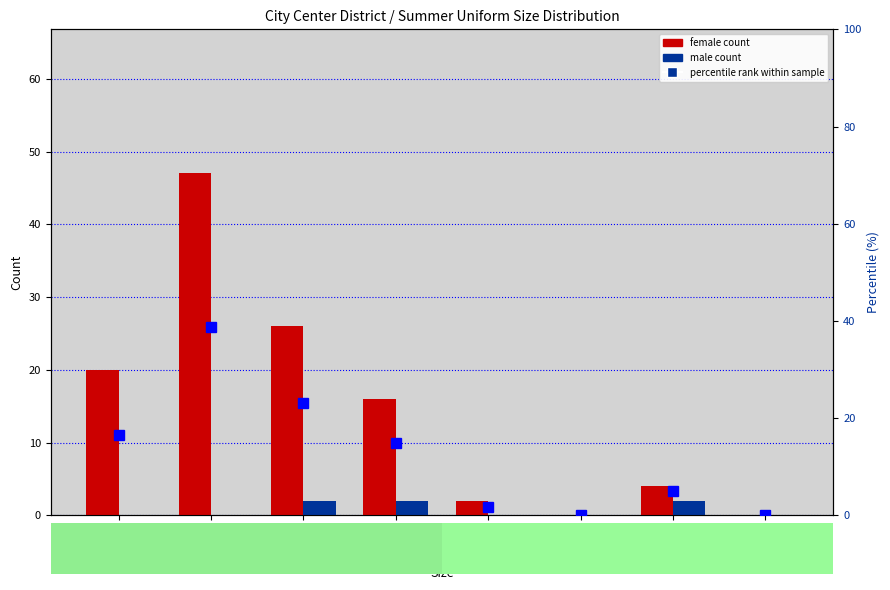

At which category is the sum across all series the highest?

S